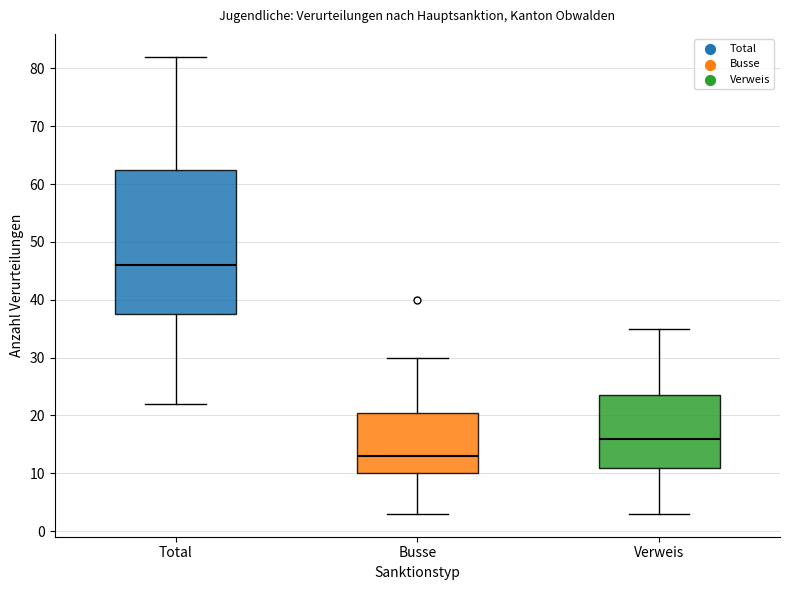

Reading left to right, transcribe this box plot: for each box, give where its median line is, the range the box spans, and where its two whiskers end, as read against the y-axis. The values are not printed on the chart, so give them approximately, as read against the axis.

Total: median 46, box 38 to 63, whiskers 22 to 82
Busse: median 13, box 10 to 21, whiskers 3 to 30
Verweis: median 16, box 11 to 24, whiskers 3 to 35